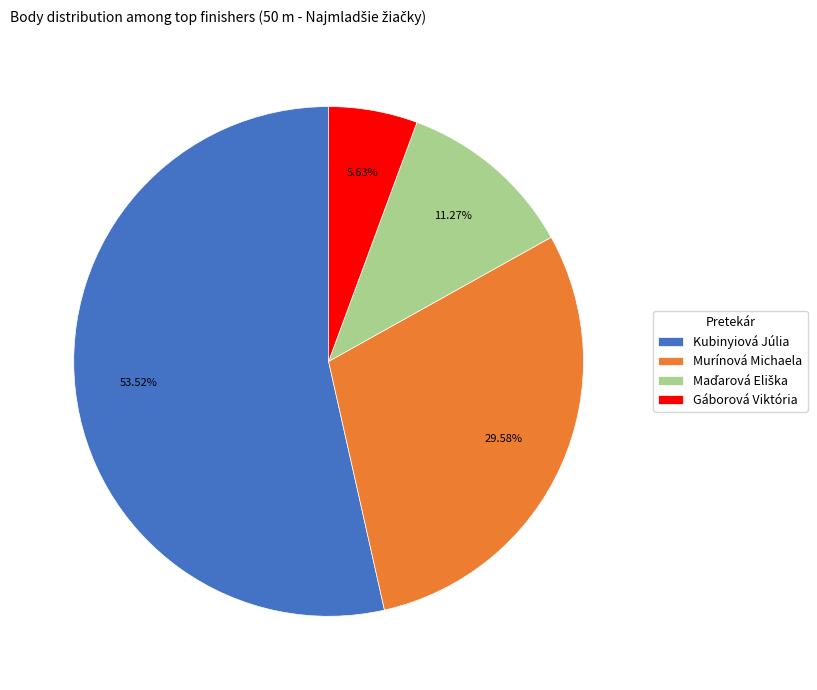

How many slices are in this pie chart?

4